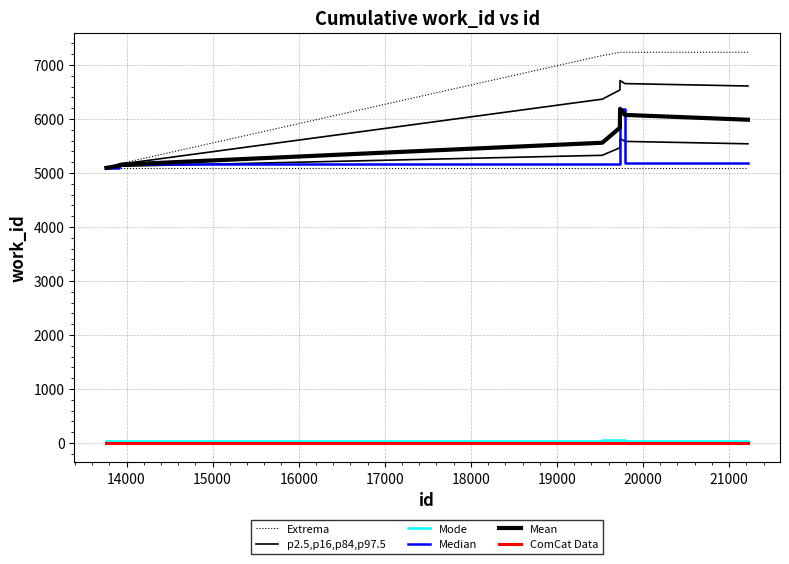

List the series in order of their peak value, lowest first.

ComCat Data, Mode, p2.5,p16,p84,p97.5, Median, Mean, Extrema